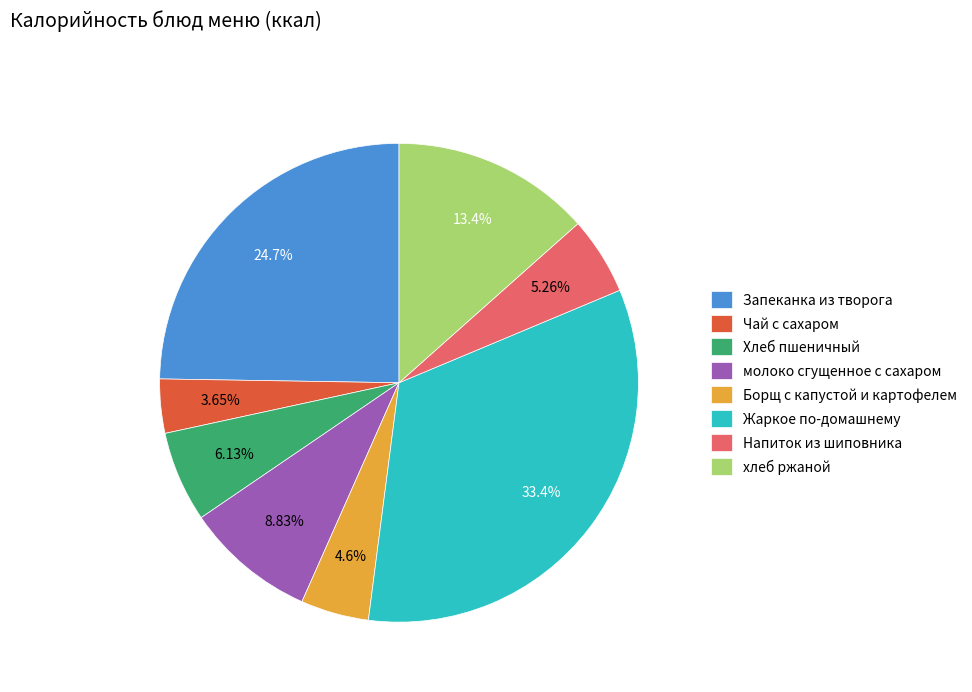

Approximately how many times larger is the value at Борщ с капустой и картофелем compared to молоко сгущенное с сахаром?

0.5